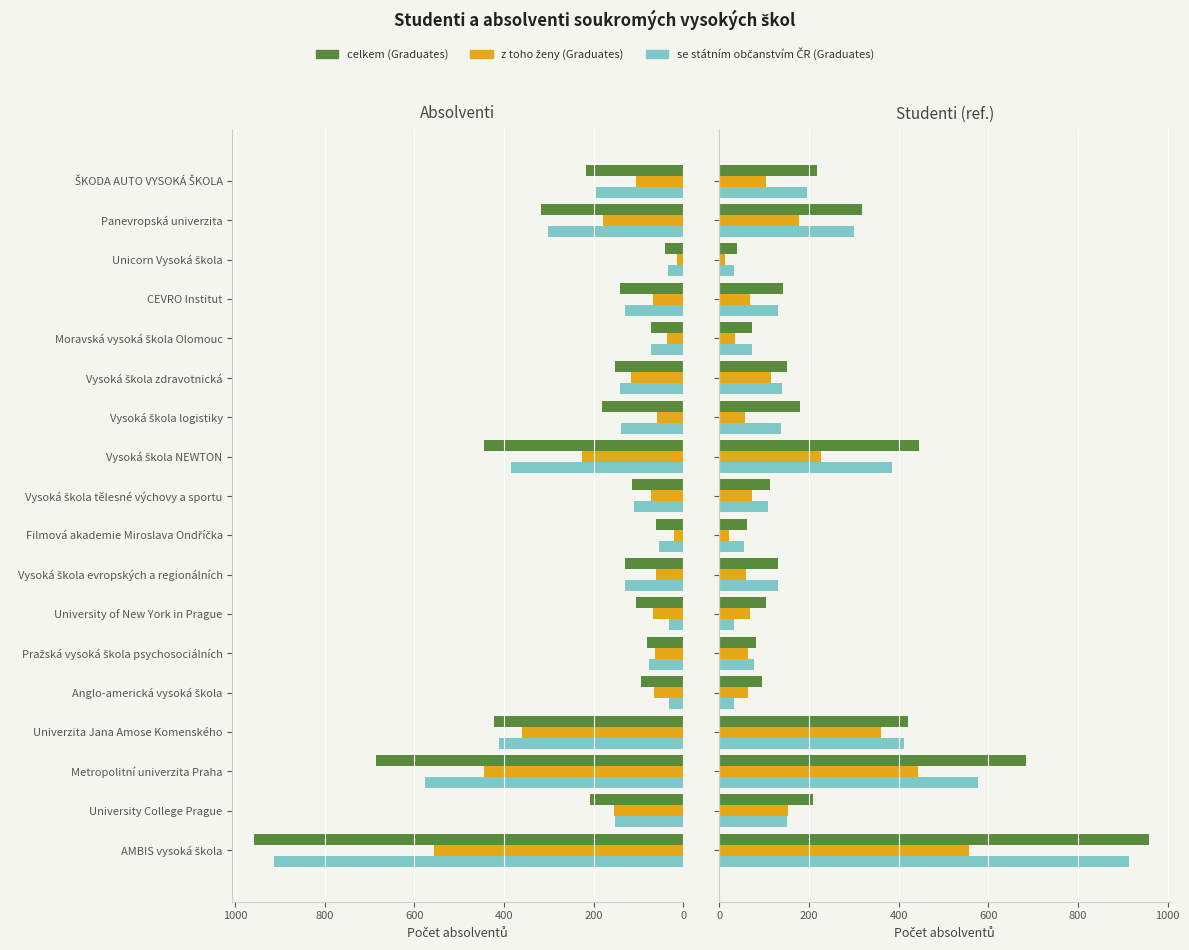

True or false: z toho ženy (Graduates) has a value of 79 at University College Prague.

False